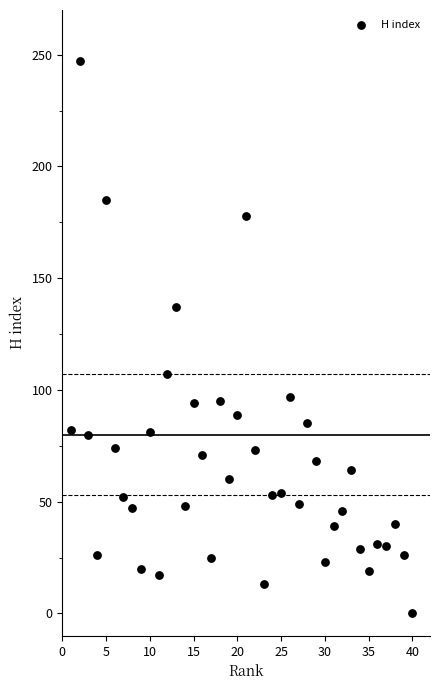

What is the range of Y values (max minus min)?

247